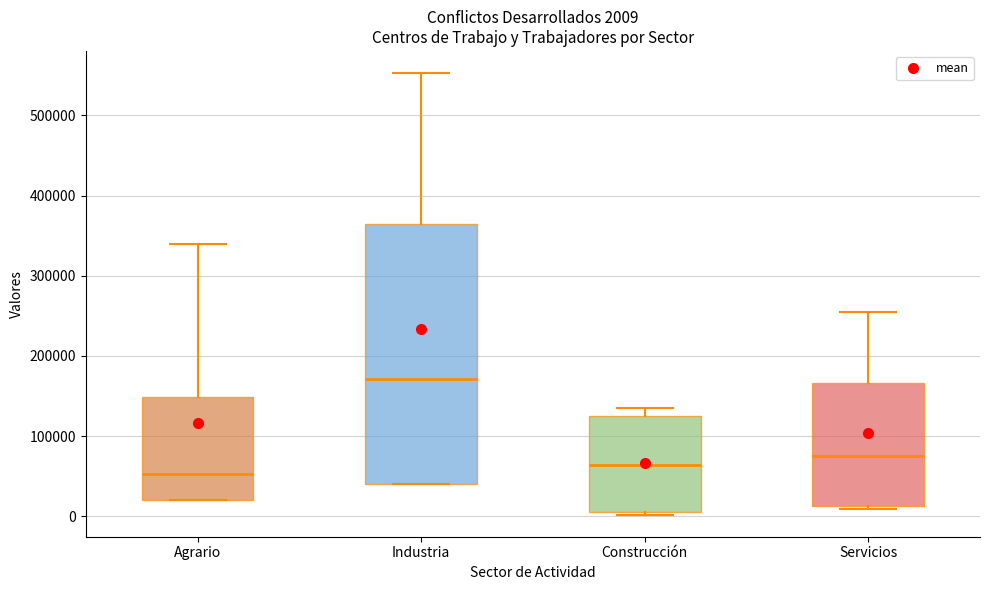

Which box has the highest median line?

Industria